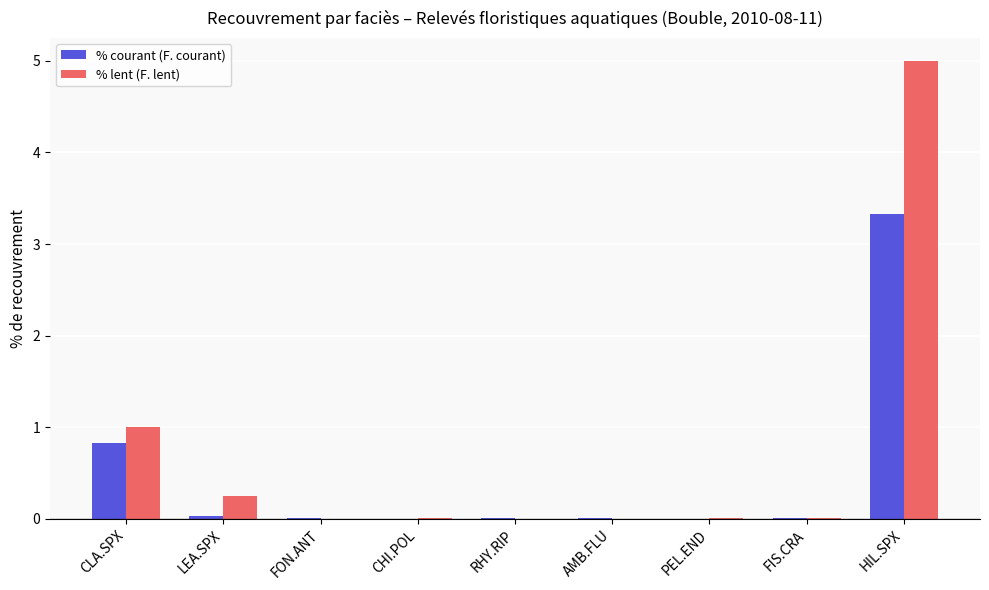

Is the value of % lent (F. lent) at PEL.END greater than the value of % courant (F. courant) at HIL.SPX?

No